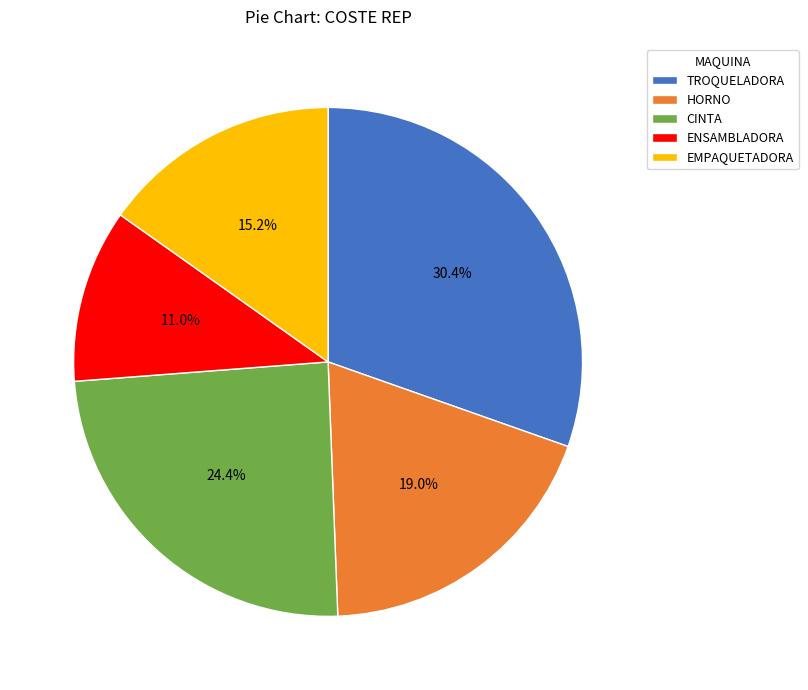

How many slices are in this pie chart?

5